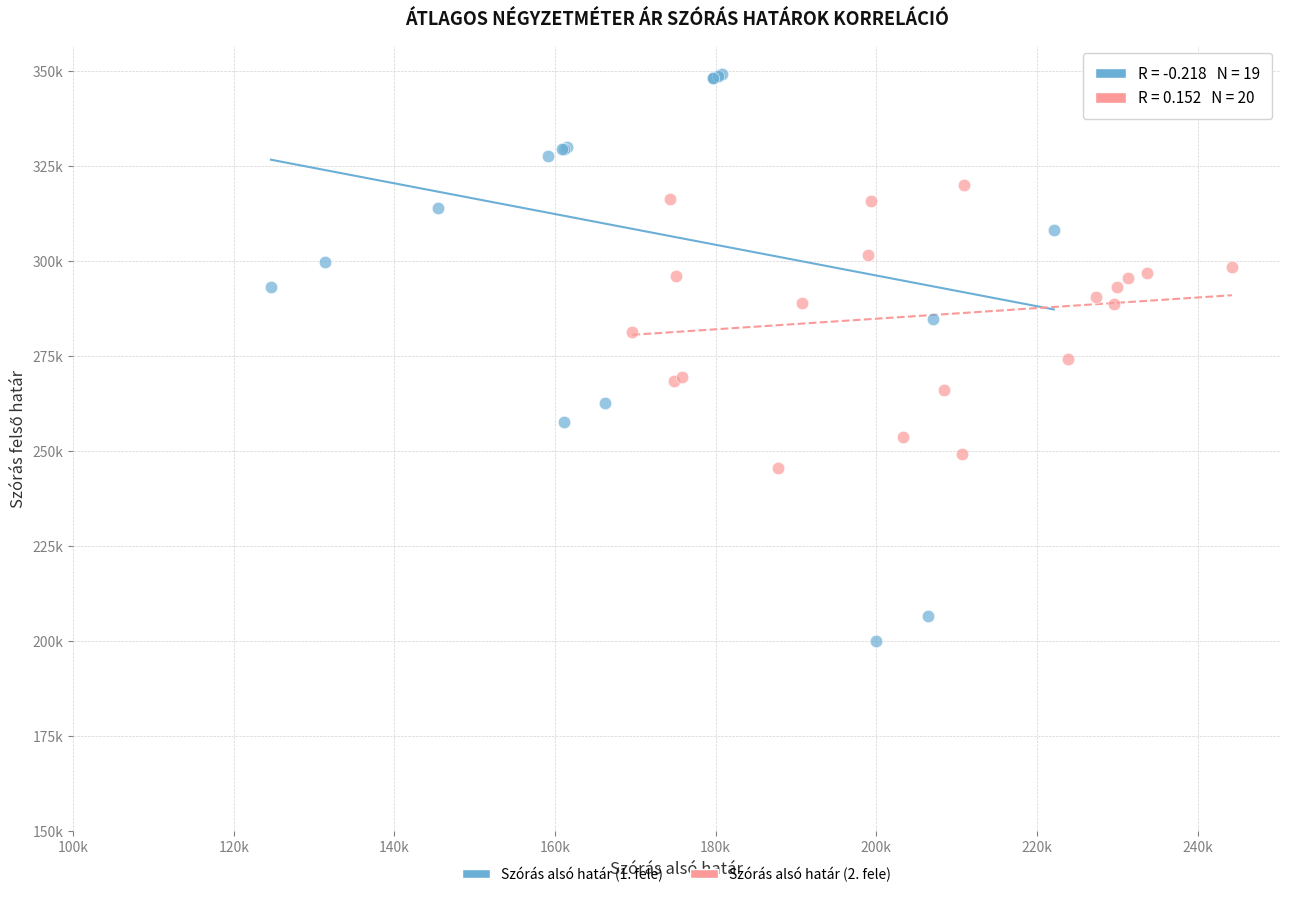

Which series contains the highest Y value?

Szórás alsó határ (1. fele)